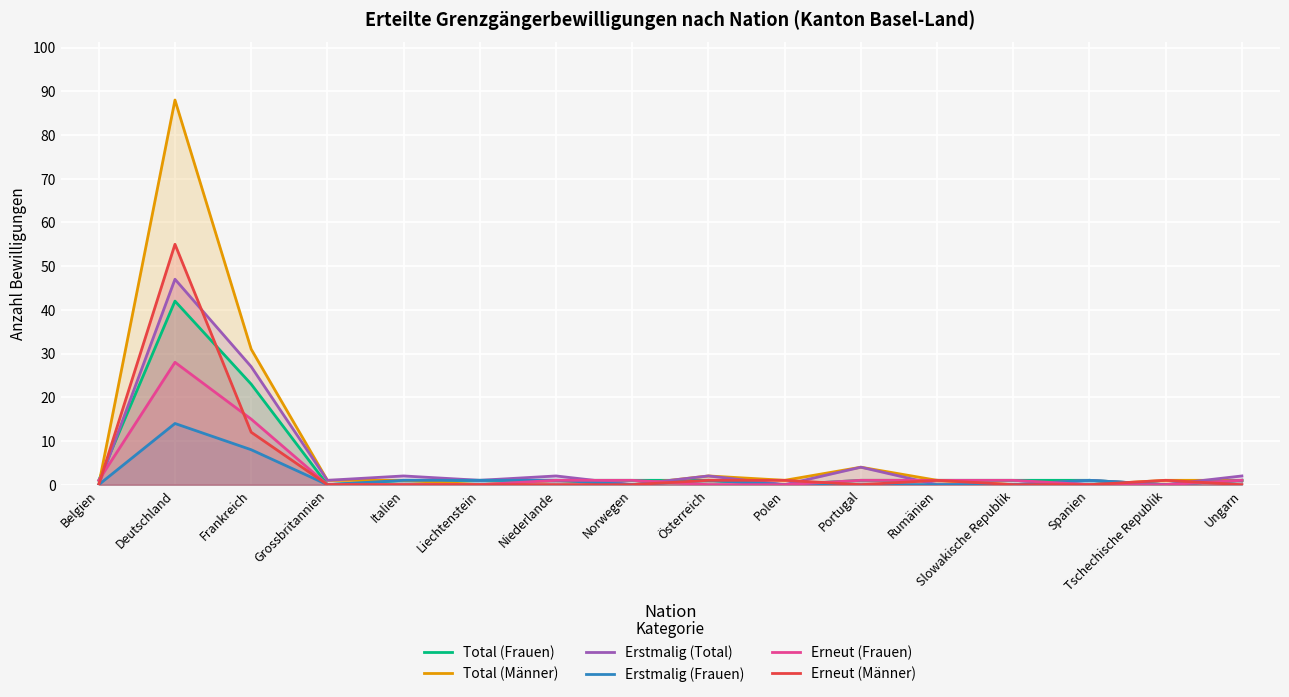

Rank the series by their maximum value, from lowest to highest.

Erstmalig (Frauen), Erneut (Frauen), Total (Frauen), Erstmalig (Total), Erneut (Männer), Total (Männer)